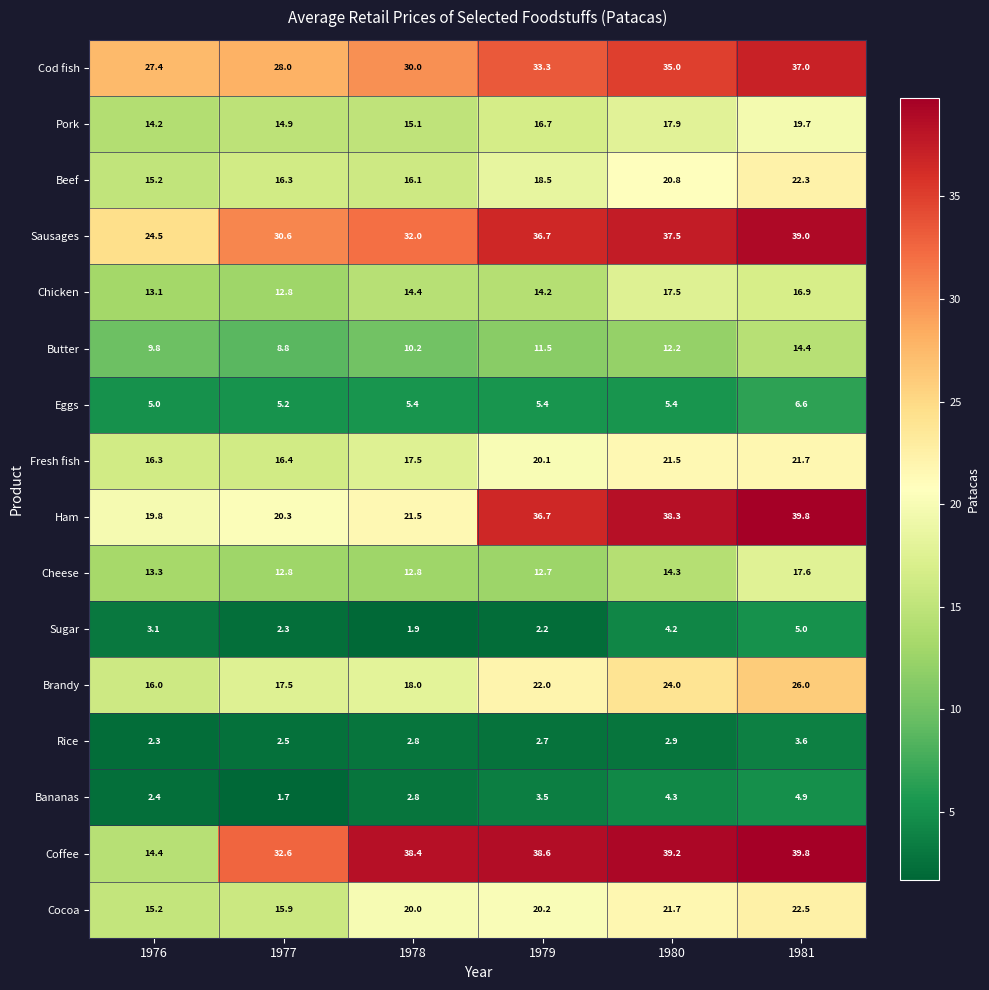

What is the difference between the second highest and minimum values in the Cocoa series?

6.5